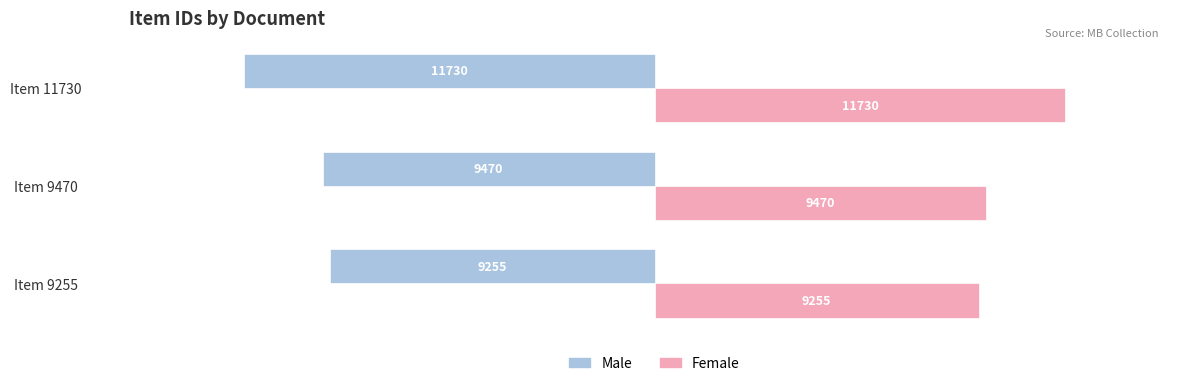

What is the smallest value displayed?

-11730